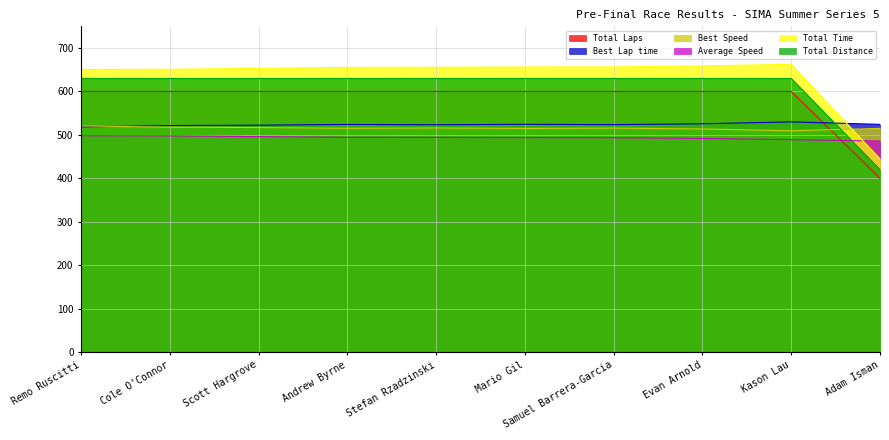

List the labels in order of Best Lap time value, smallest first.

Remo Ruscitti, Cole O'Connor, Scott Hargrove, Stefan Rzadzinski, Samuel Barrera-Garcia, Andrew Byrne, Adam Isman, Mario Gil, Evan Arnold, Kason Lau